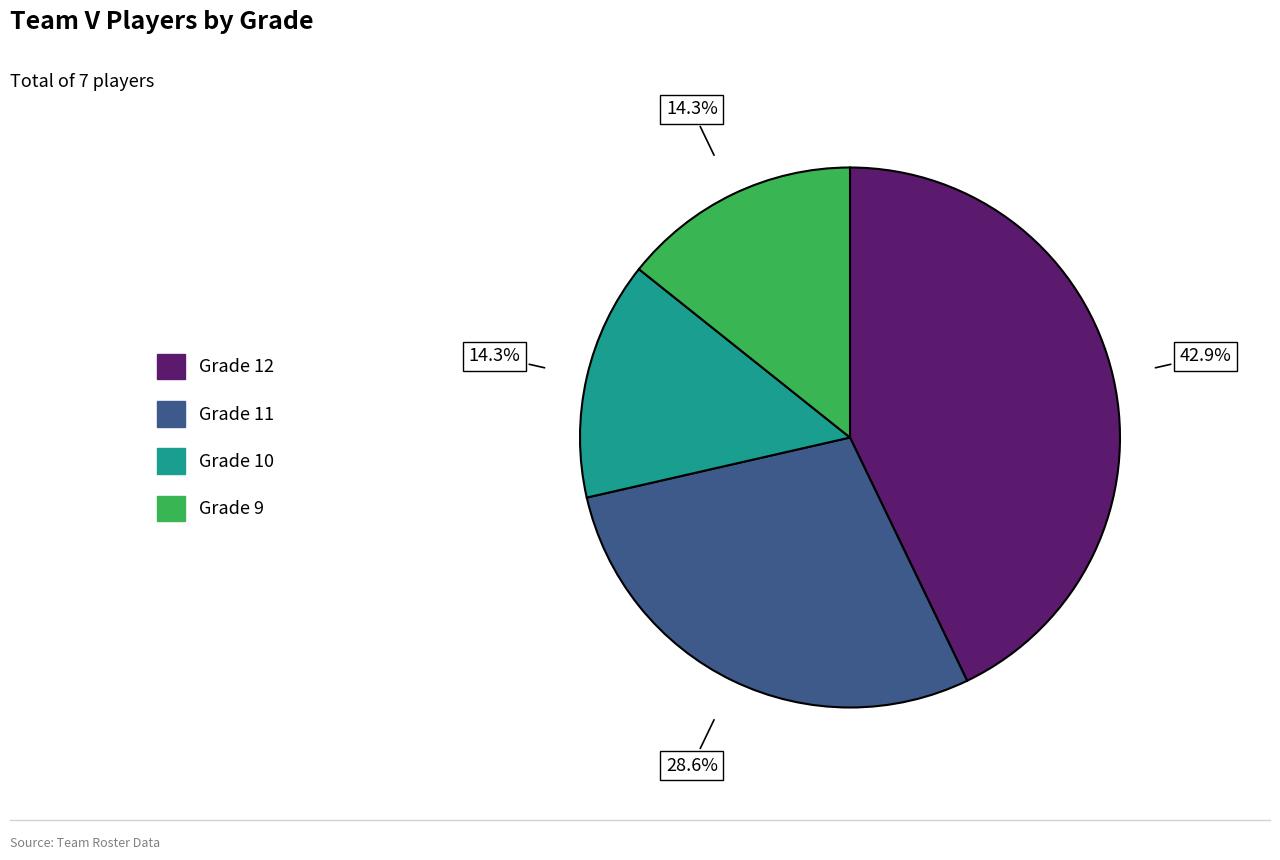

Is there a majority slice in this chart?

No